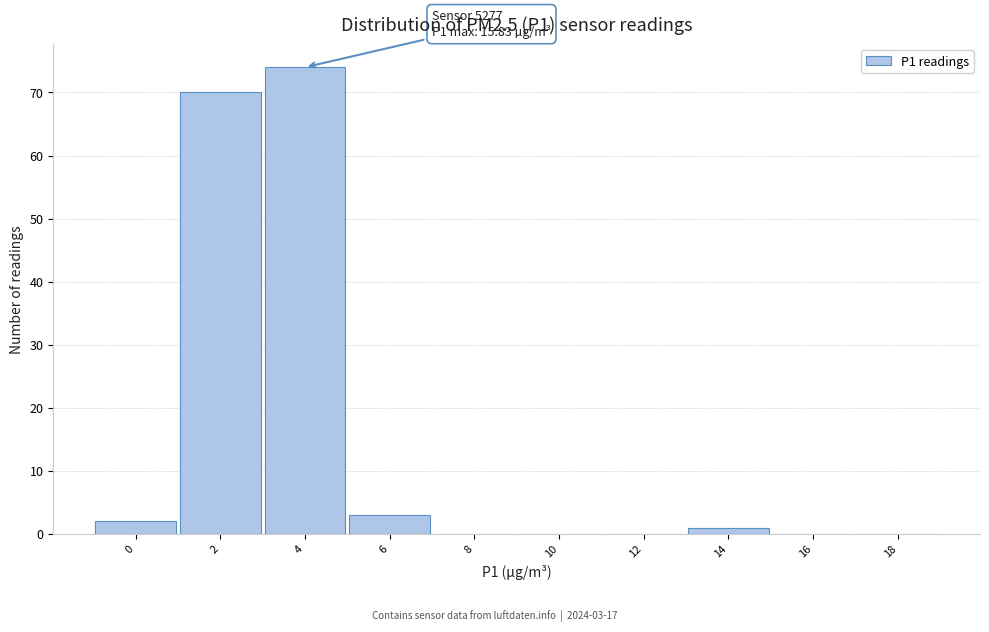

Reading left to right, what are all the values shown in this chart?

0=2	2=70	4=74	6=3	8=0	10=0	12=0	14=1	16=0	18=0